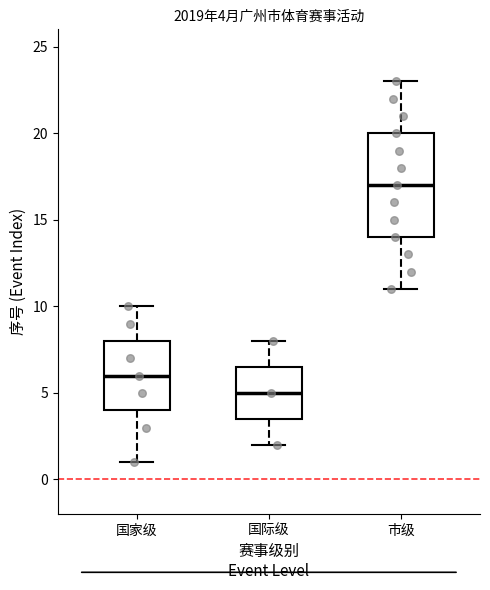

Comparing the boxes themselves (not the whiskers), which one is the tallest?

市级